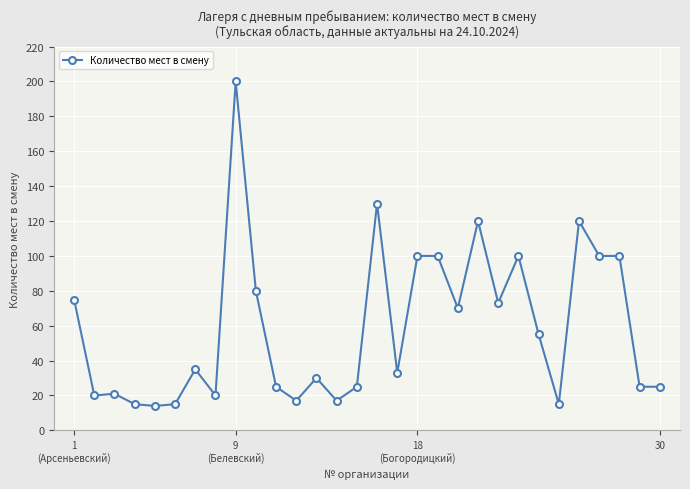

Reading right to left, what are all the values shown in this chart?

25	25	100	100	120	15	55	100	73	120	70	100	100	33	130	25	17	30	17	25	80	200	20	35	15	14	15	21	20	75